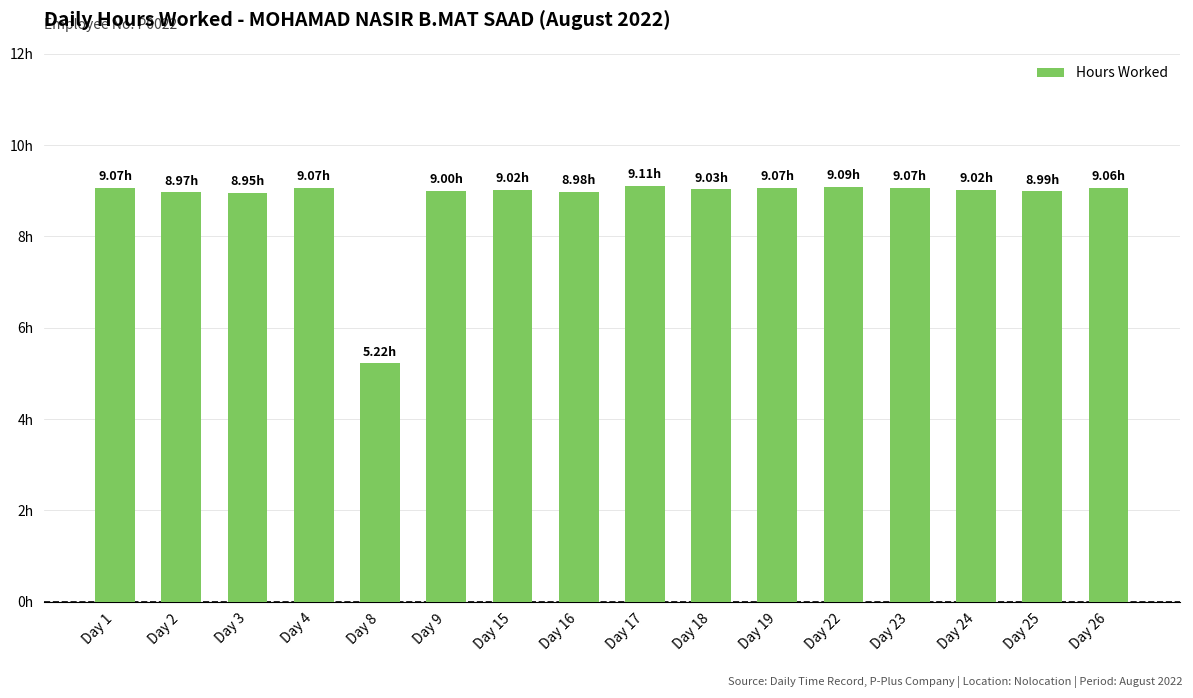

Count the number of categories in the chart.

16